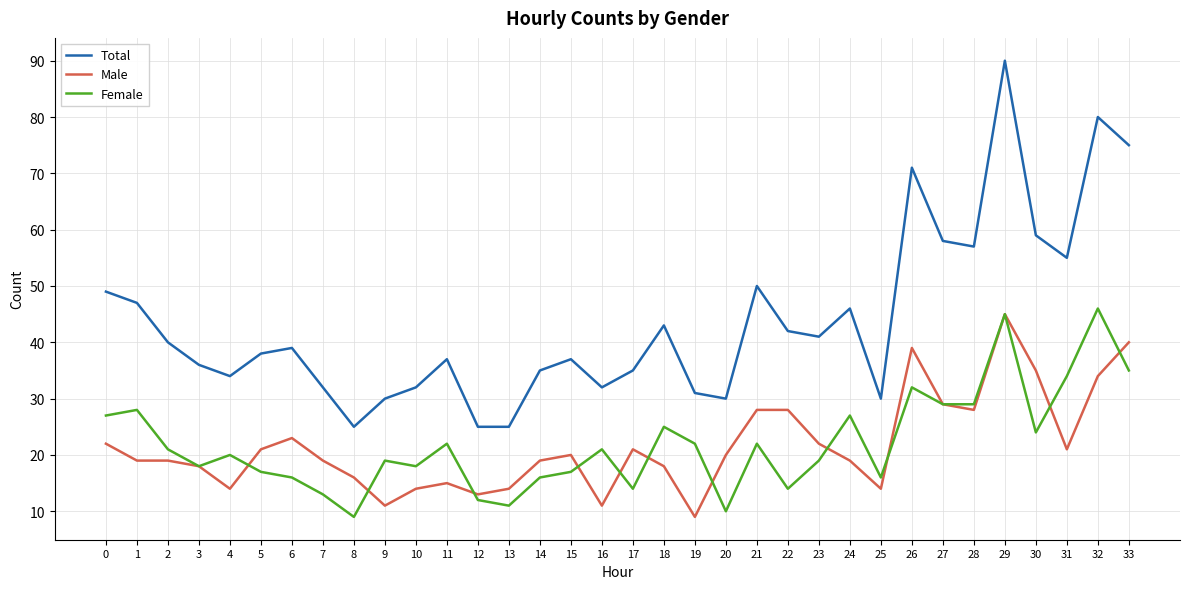

Rank the series at 2 from lowest to highest value.

Male, Female, Total